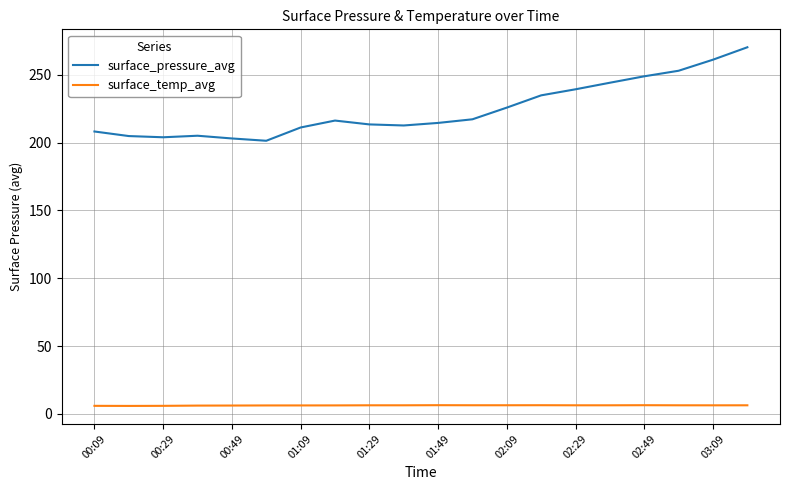

Which series has the largest total across all categories?

surface_pressure_avg